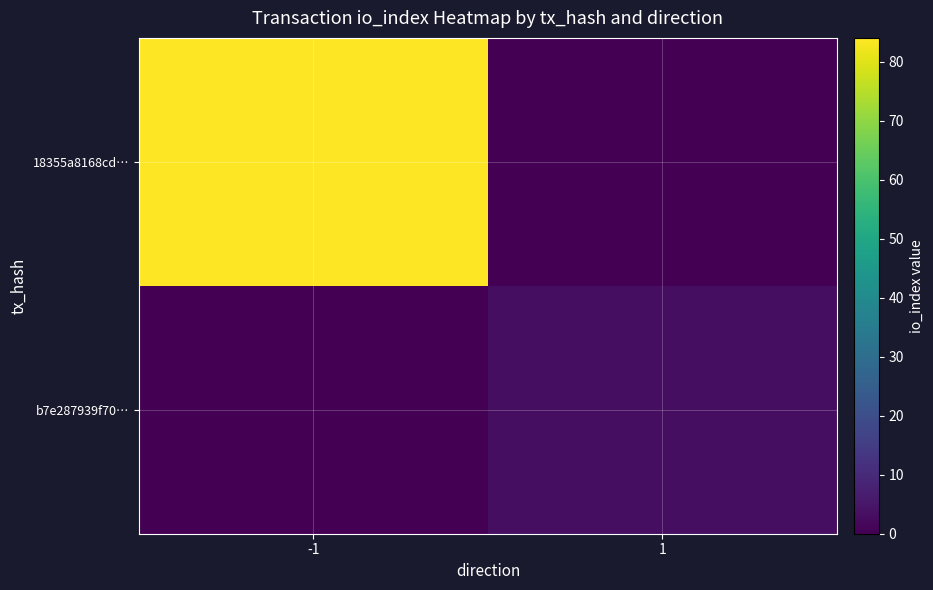

Reading left to right, extract all data points from this chart.

18355a8168cd…: -1=84	1=0
b7e287939f70…: -1=0	1=3